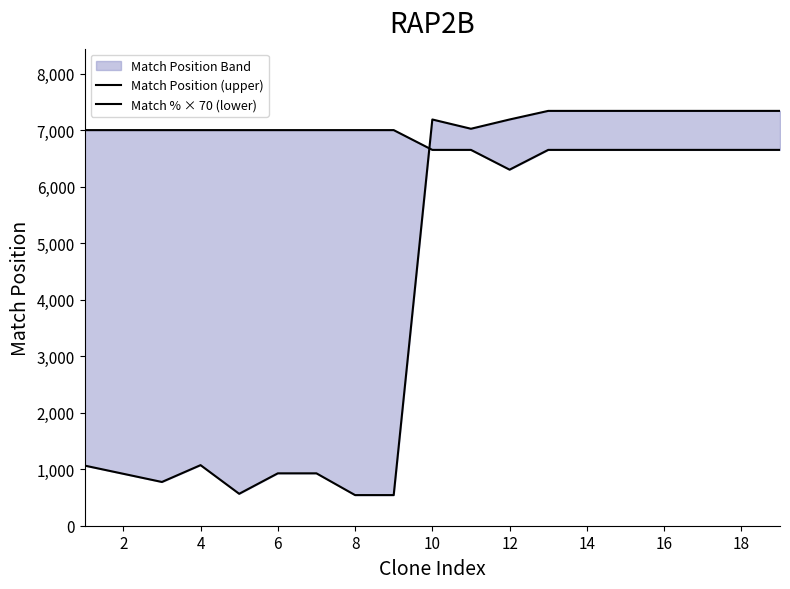

How many intersections are there between Match Position (upper) and Match % × 70 (lower)?

1